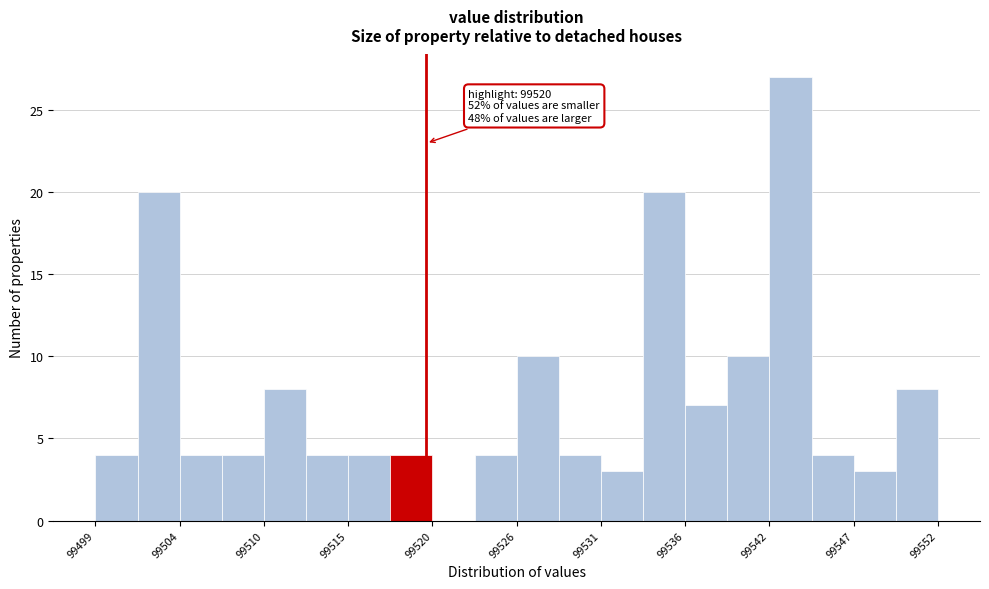

Around what value on the x-axis is the tallest bar? Give the approximate position of its centre, as read against the axis.

99543